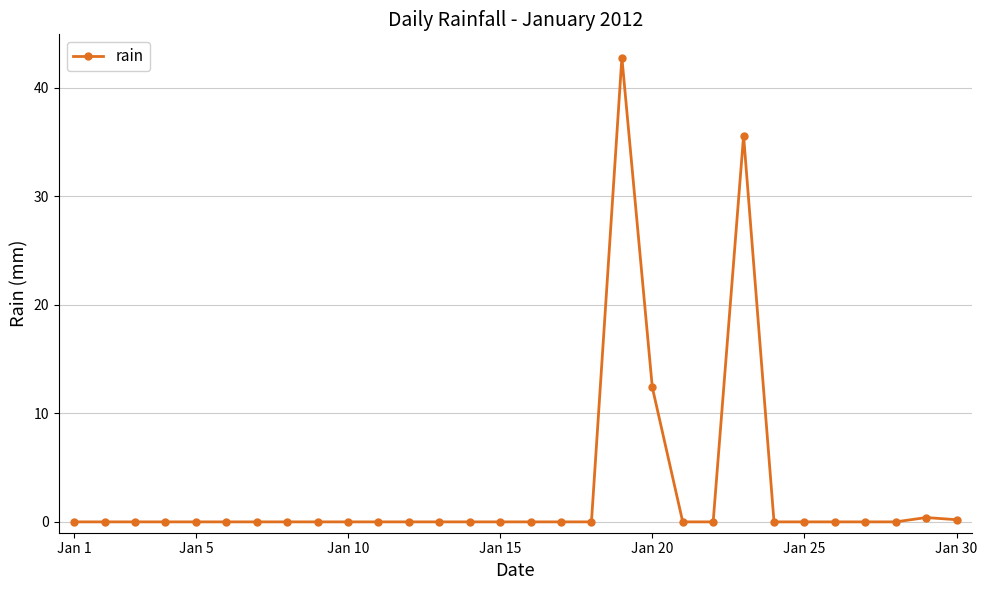

Reading left to right, extract all data points from this chart.

0.0	0.0	0.0	0.0	0.0	0.0	0.0	0.0	0.0	0.0	0.0	0.0	0.0	0.0	0.0	0.0	0.0	0.0	42.8	12.4	0.0	0.0	35.6	0.0	0.0	0.0	0.0	0.0	0.4	0.2